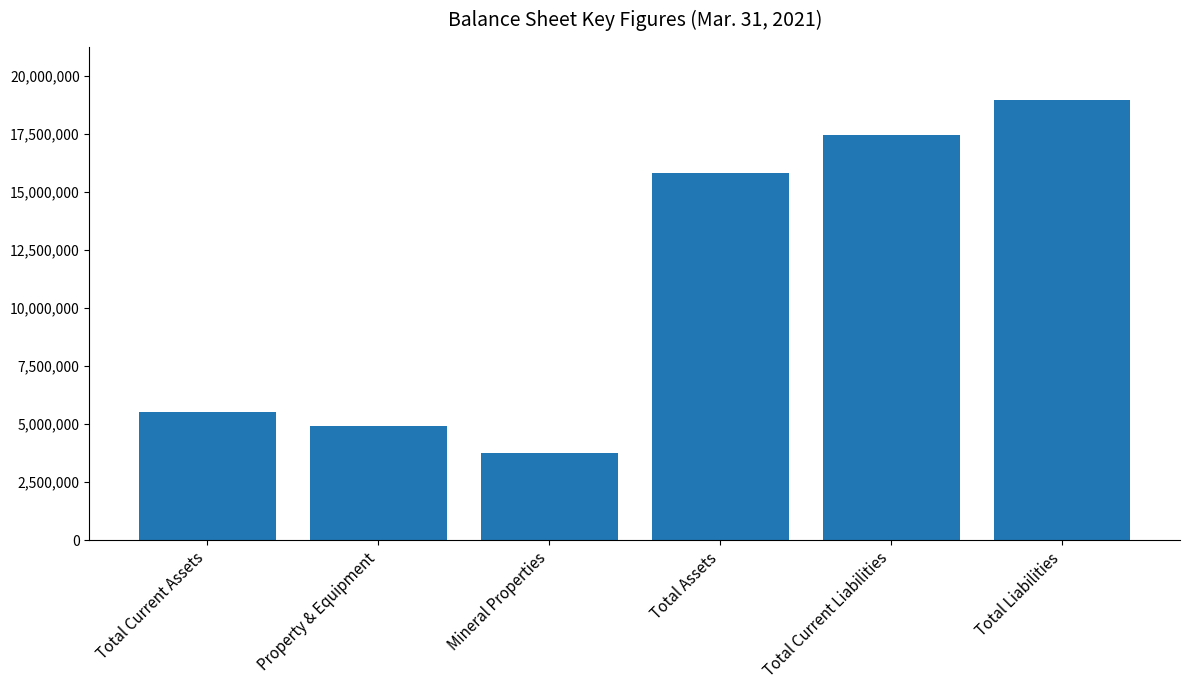

What is the label of the 6th bar from the right?

Total Current Assets